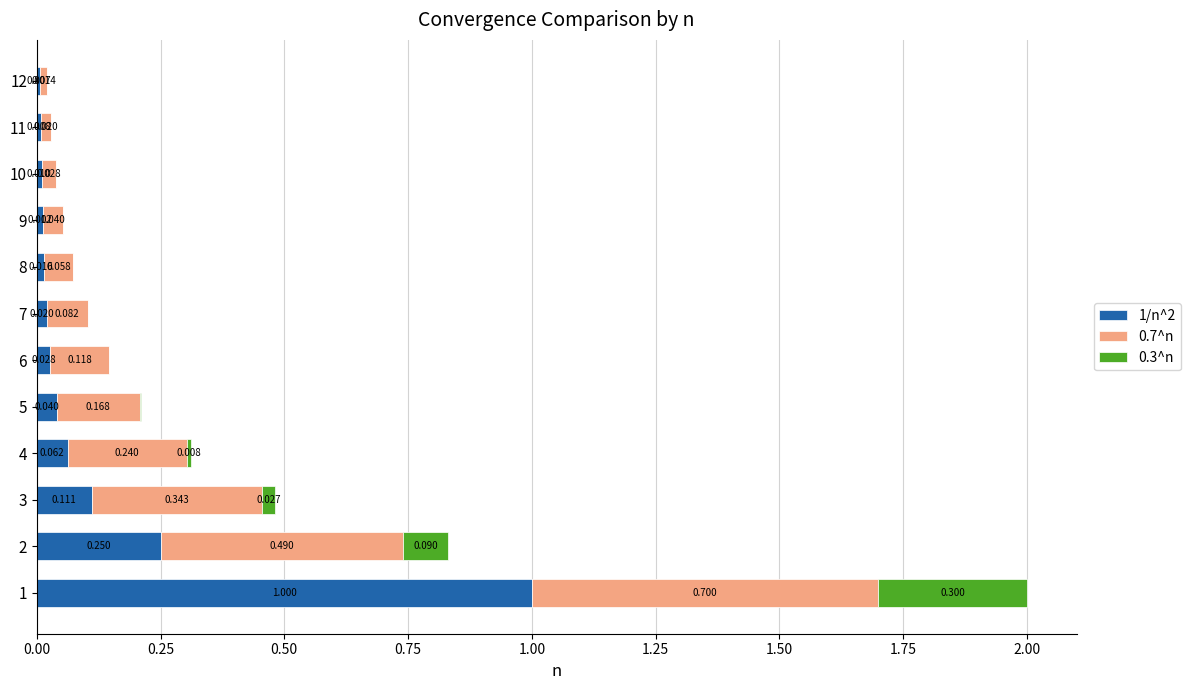

What are all the series names shown in the legend?

1/n^2, 0.7^n, 0.3^n